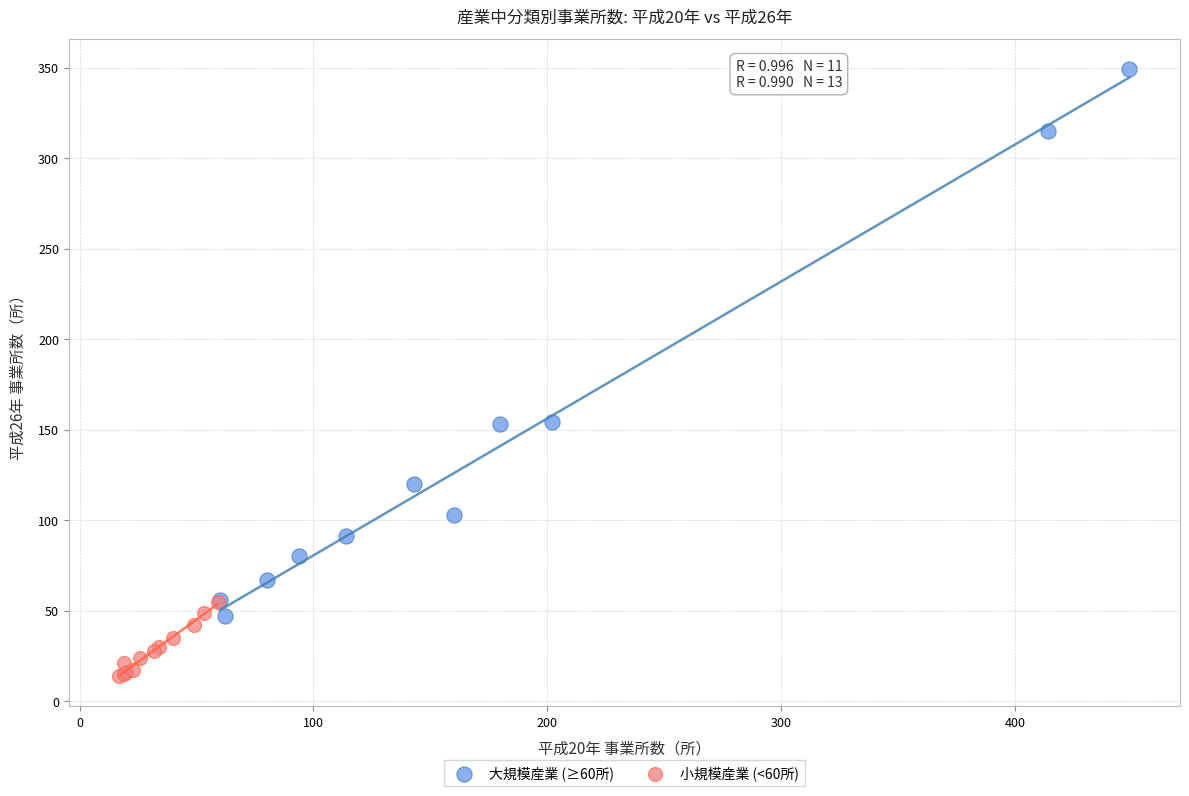

Which series has the largest Y range (max minus min)?

大規模産業 (≥60所)